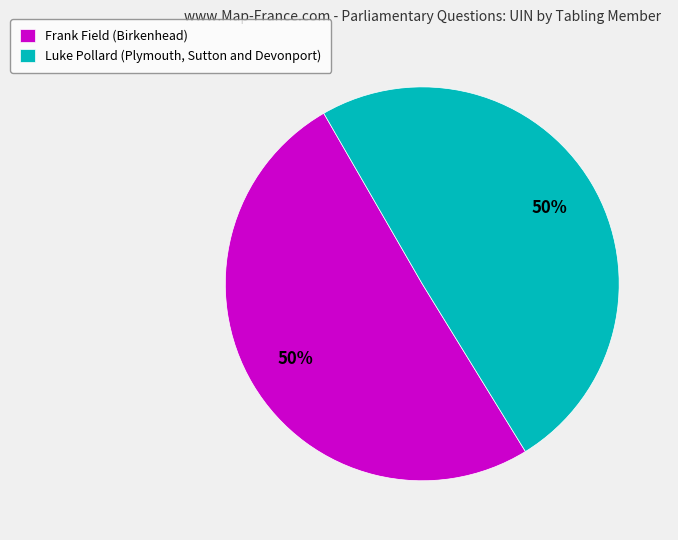

How many segments does this pie chart have?

2